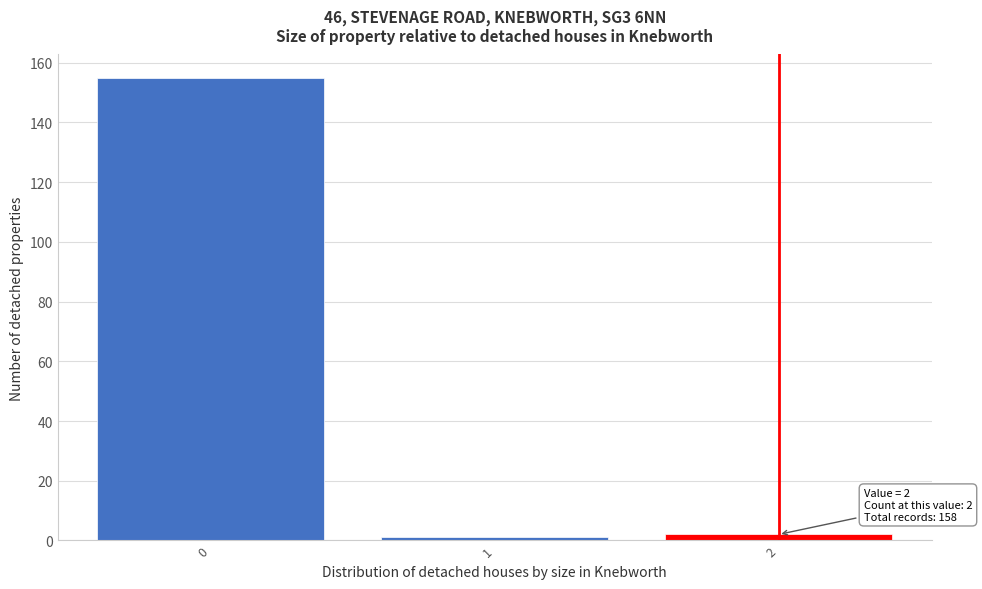

Reading left to right, extract all data points from this chart.

155	1	2